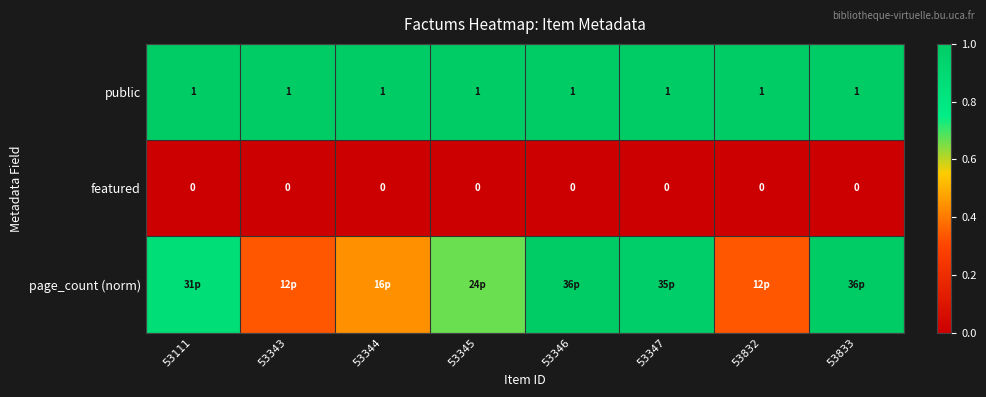

At 53833, list the series in order from largest to smallest.

public, page_count (norm), featured